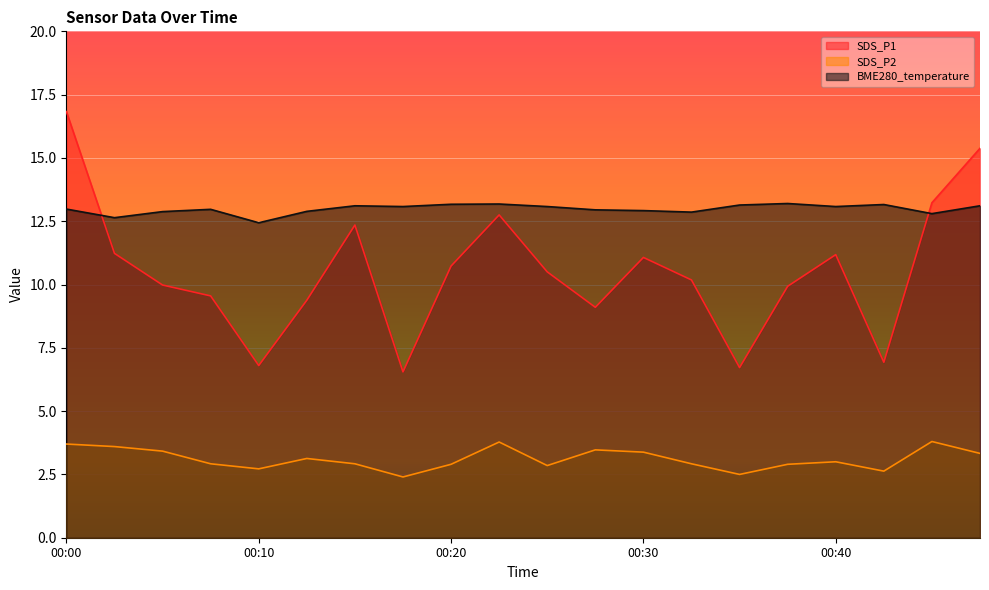

What is the smallest value displayed?

2.4